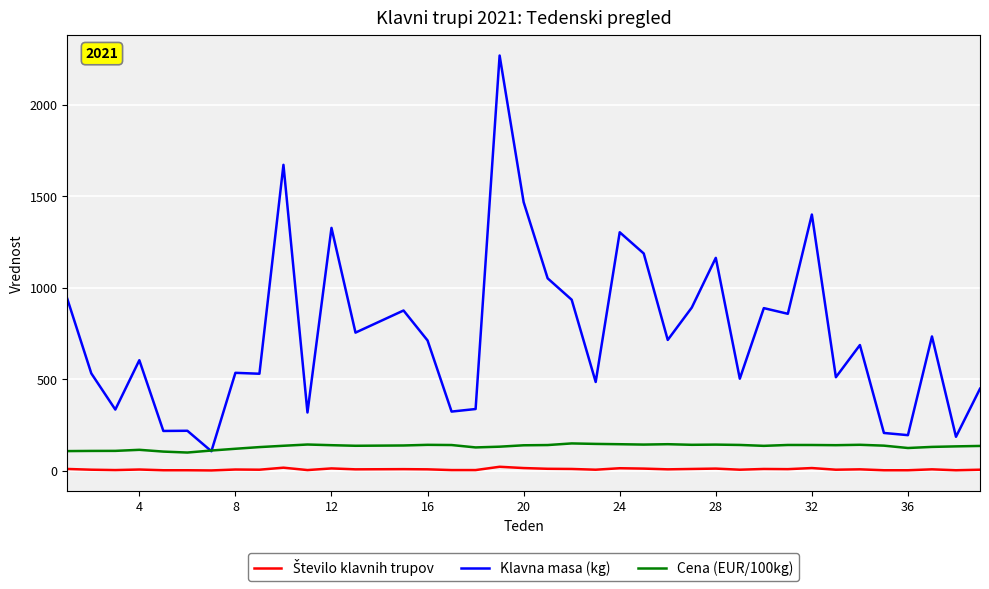

Which series has the largest range (max minus min)?

Klavna masa (kg)